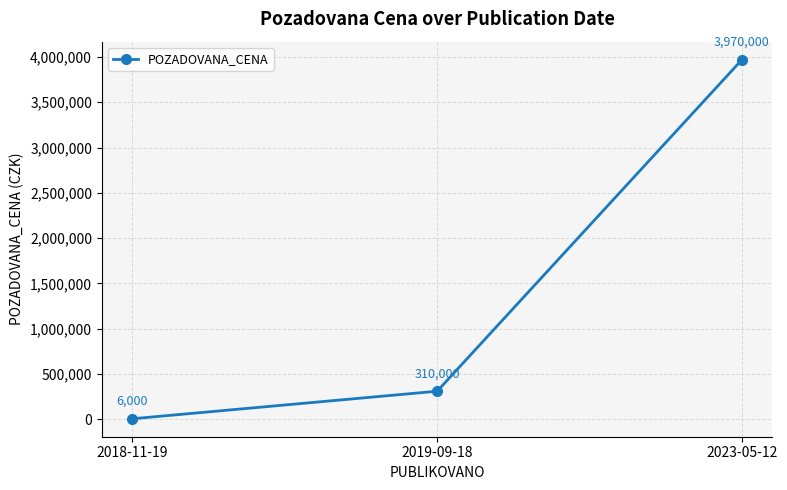

At which label is the value closest to 1988000?

2019-09-18